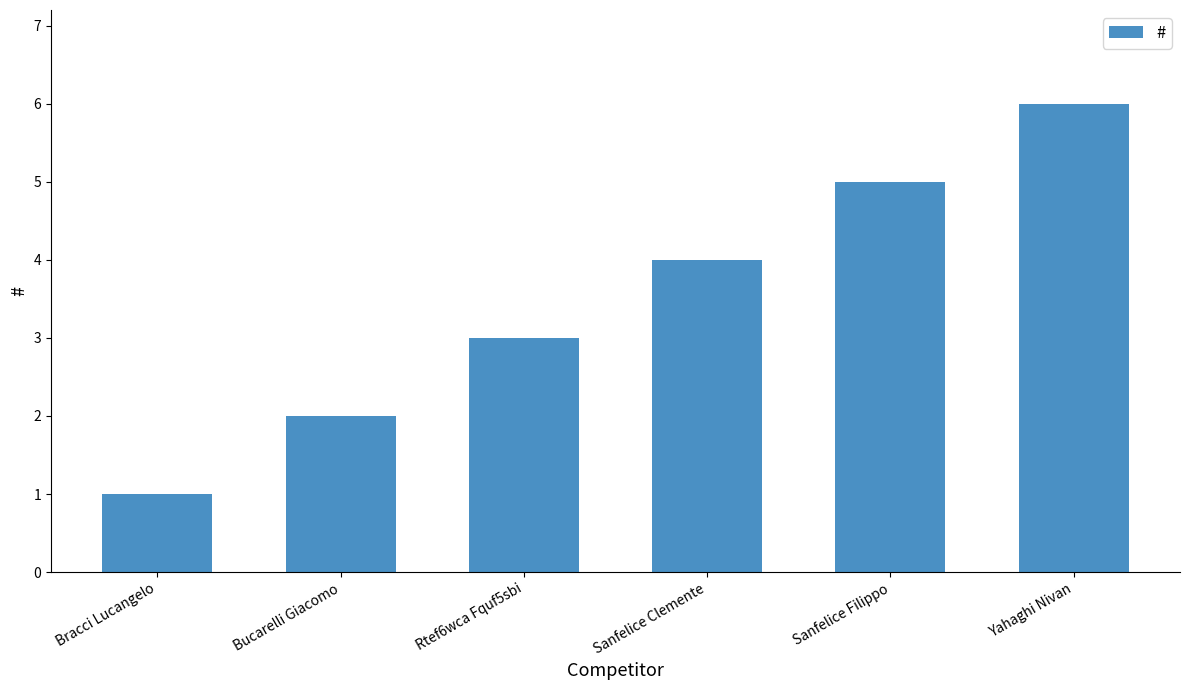

What is the ratio of the value at Bucarelli Giacomo to the value at Sanfelice Filippo?

0.4